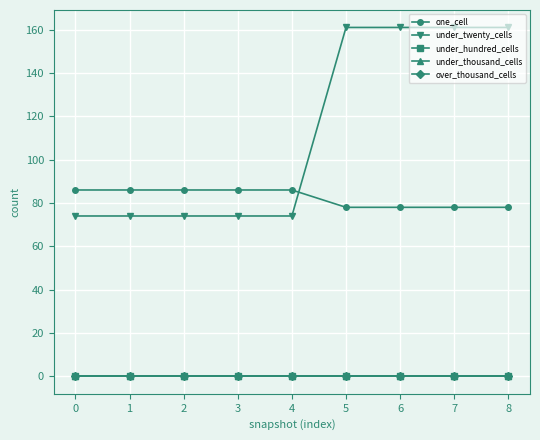

Reading left to right, what are all the values shown in this chart?

one_cell: 86	86	86	86	86	78	78	78	78
under_twenty_cells: 74	74	74	74	74	161	161	161	161
under_hundred_cells: 0	0	0	0	0	0	0	0	0
under_thousand_cells: 0	0	0	0	0	0	0	0	0
over_thousand_cells: 0	0	0	0	0	0	0	0	0